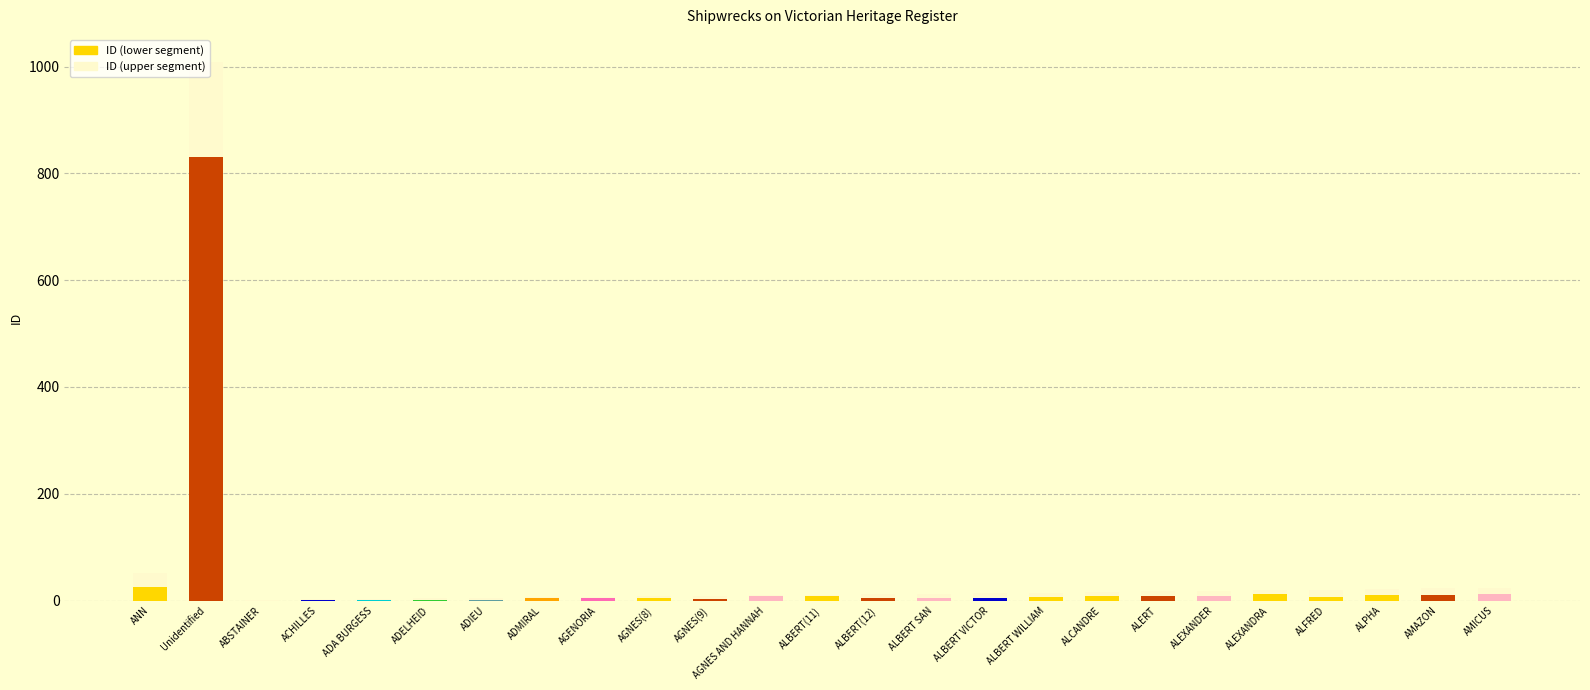

Is it true that ID (lower segment) equals 402 at ABSTAINER?

False